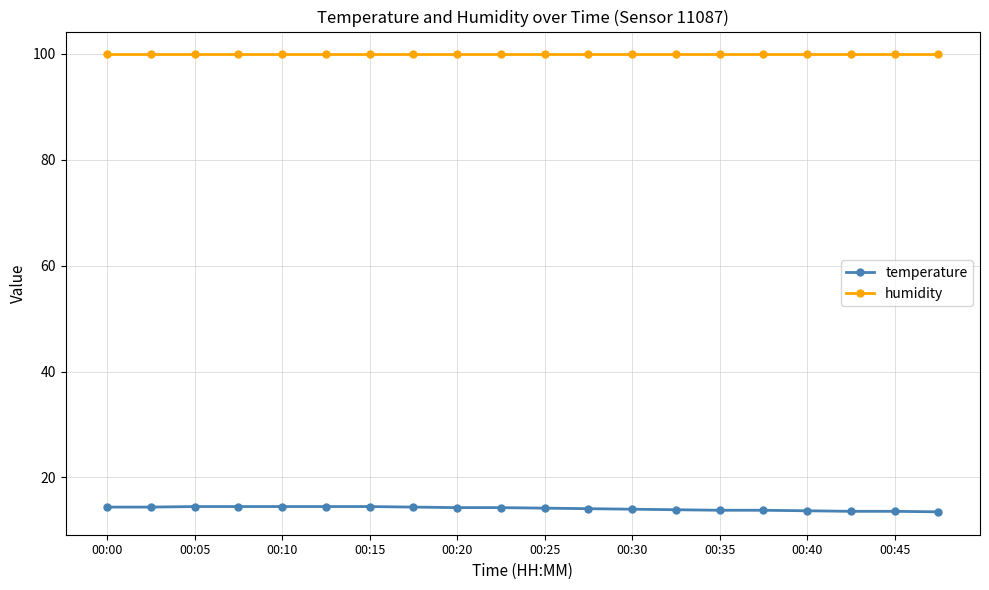

True or false: temperature and humidity intersect in this chart.

False